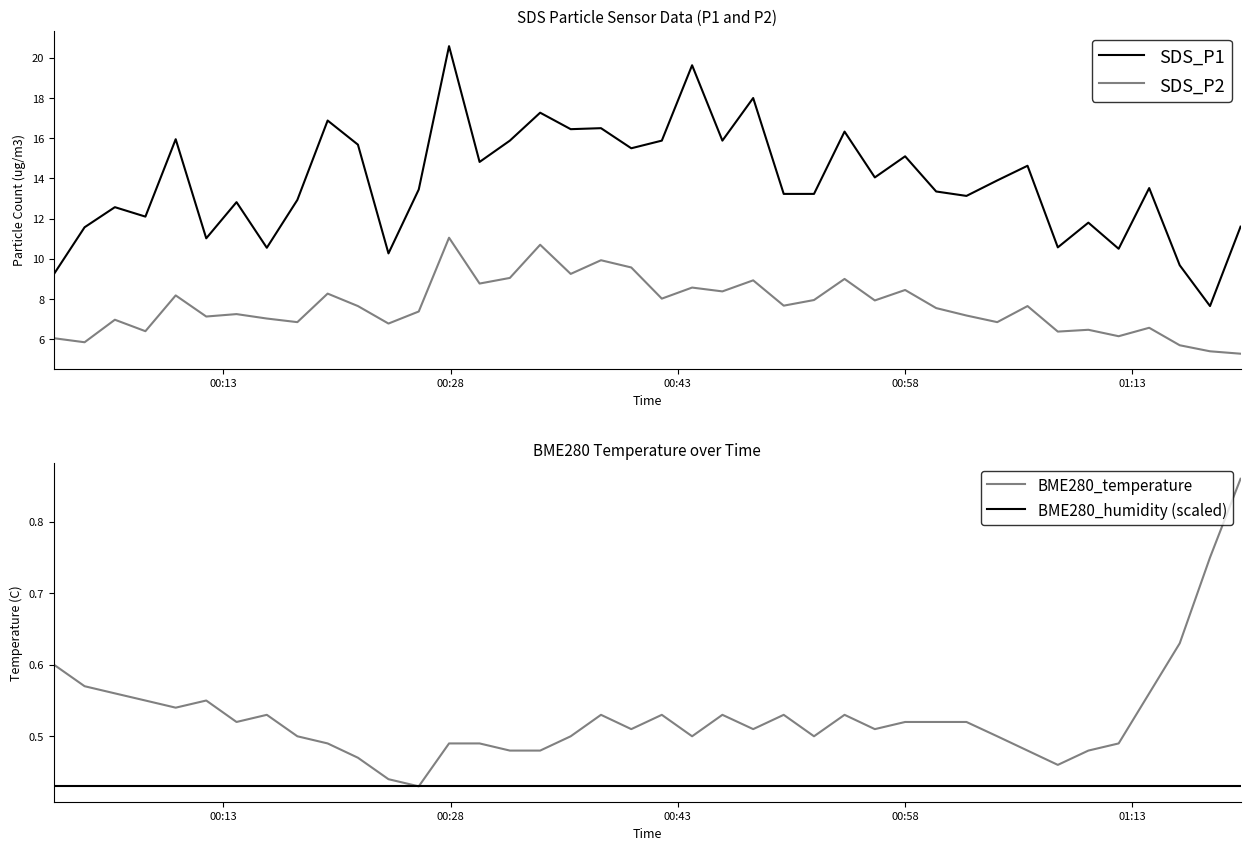

What is the minimum value for SDS_P2?

5.3